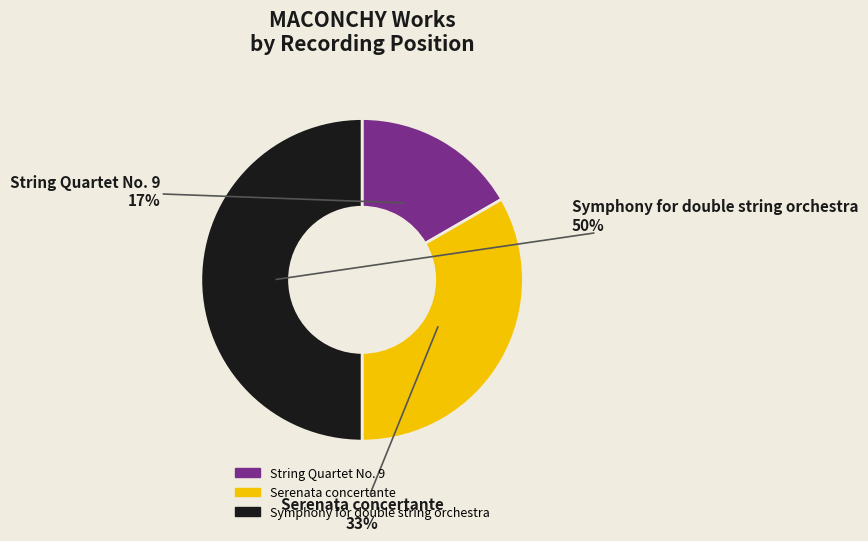

What percentage is the String Quartet No. 9 slice, to the nearest percent?

17%